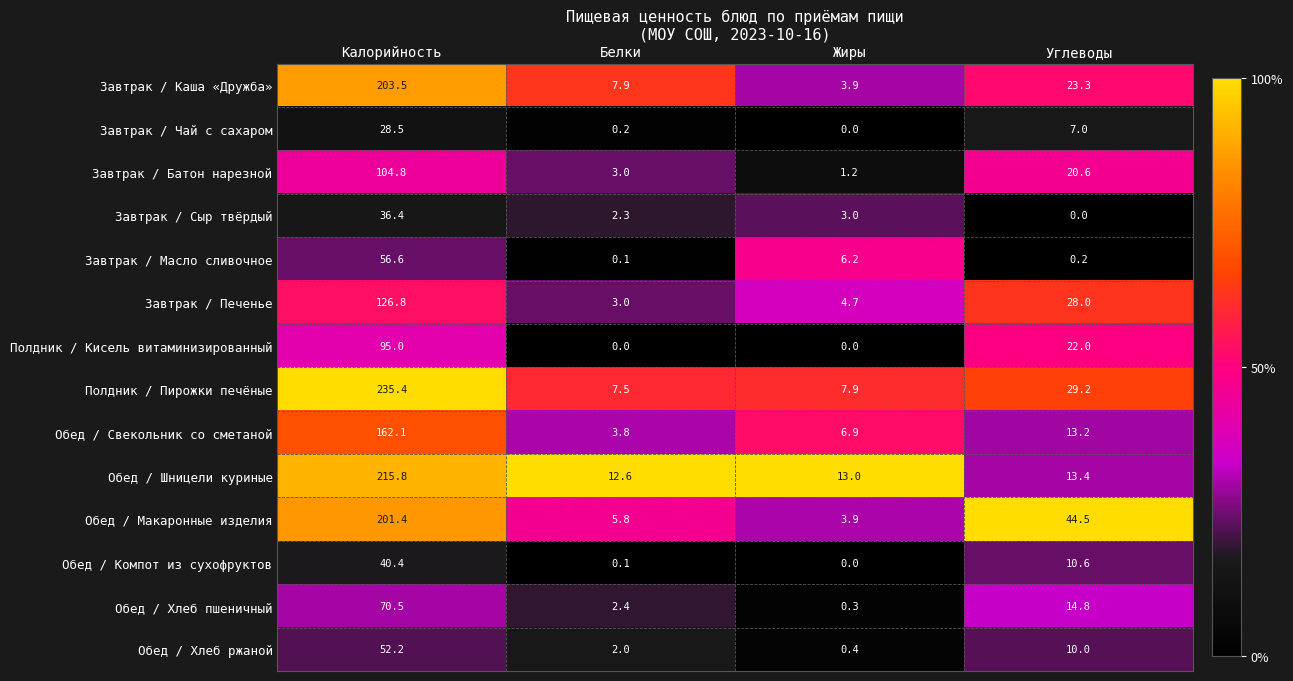

What is the sum of all Завтрак / Масло сливочное values?

63.1